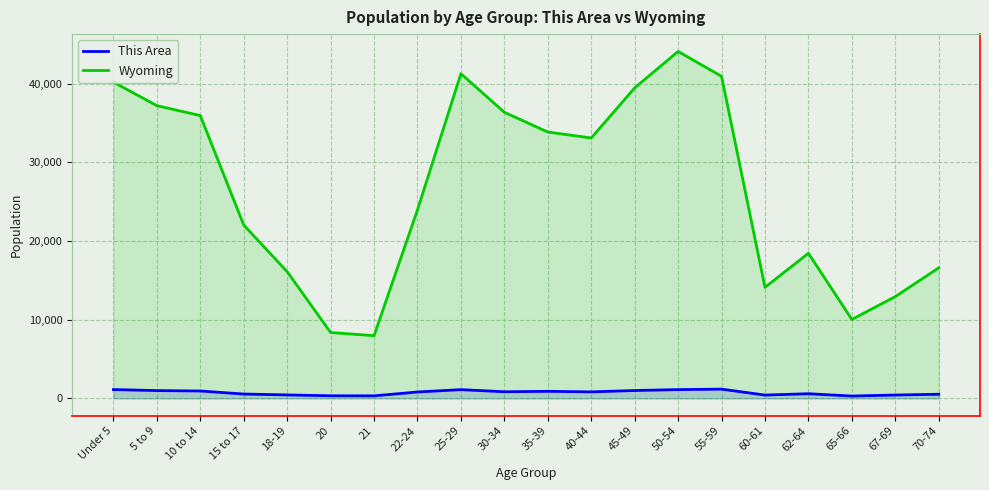

What is the value of the This Area point at the 4th from the left?

555